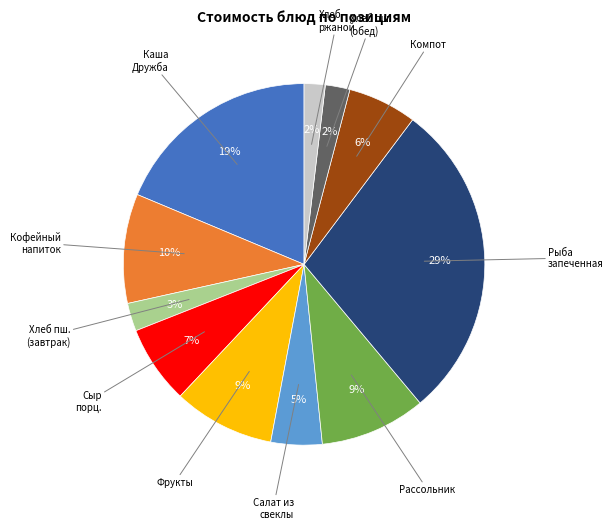

Is there a majority slice in this chart?

No